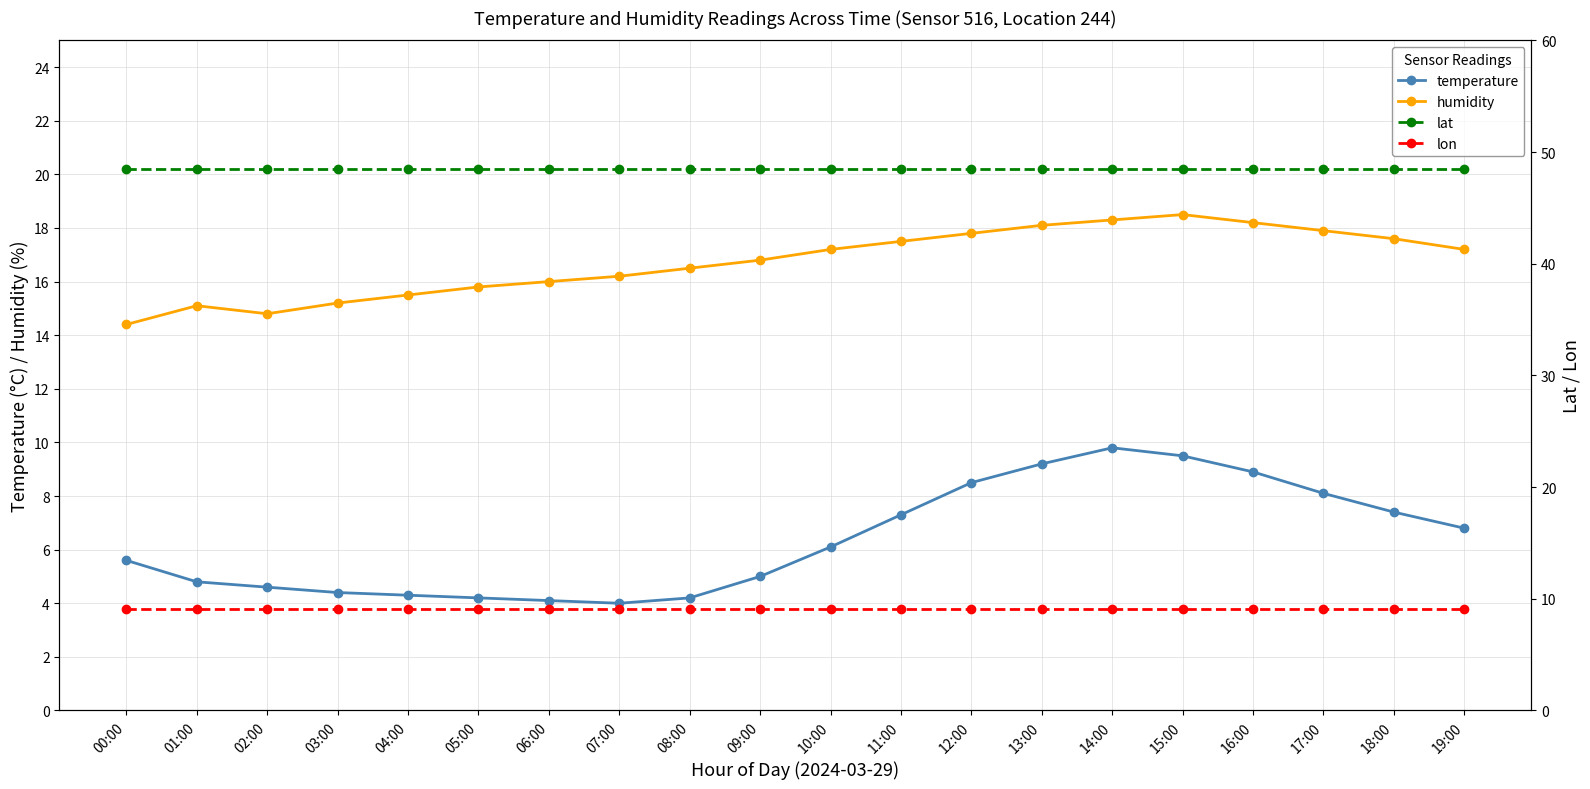

True or false: humidity and lon intersect in this chart.

False